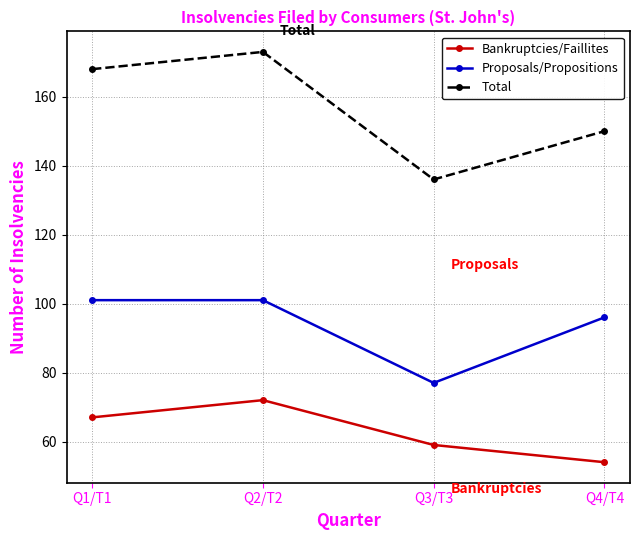

List the series in order of their overall mean, highest first.

Total, Proposals/Propositions, Bankruptcies/Faillites